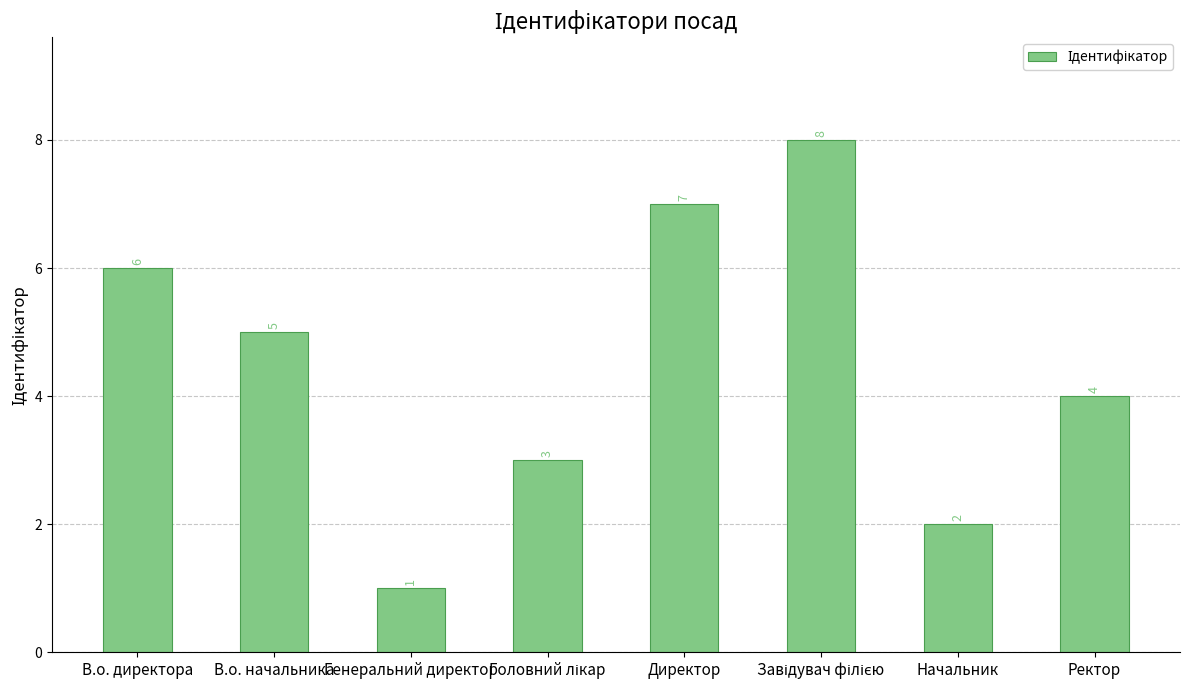

Reading left to right, what are all the values shown in this chart?

6	5	1	3	7	8	2	4